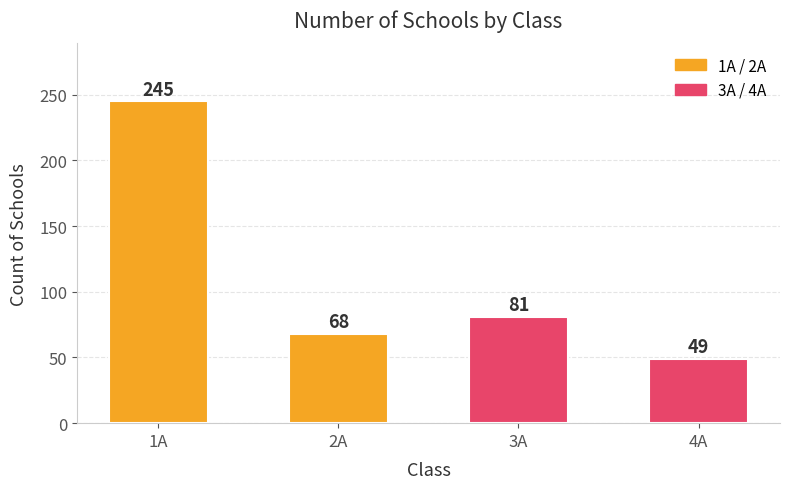

What is the value of the 1st bar from the left?

245